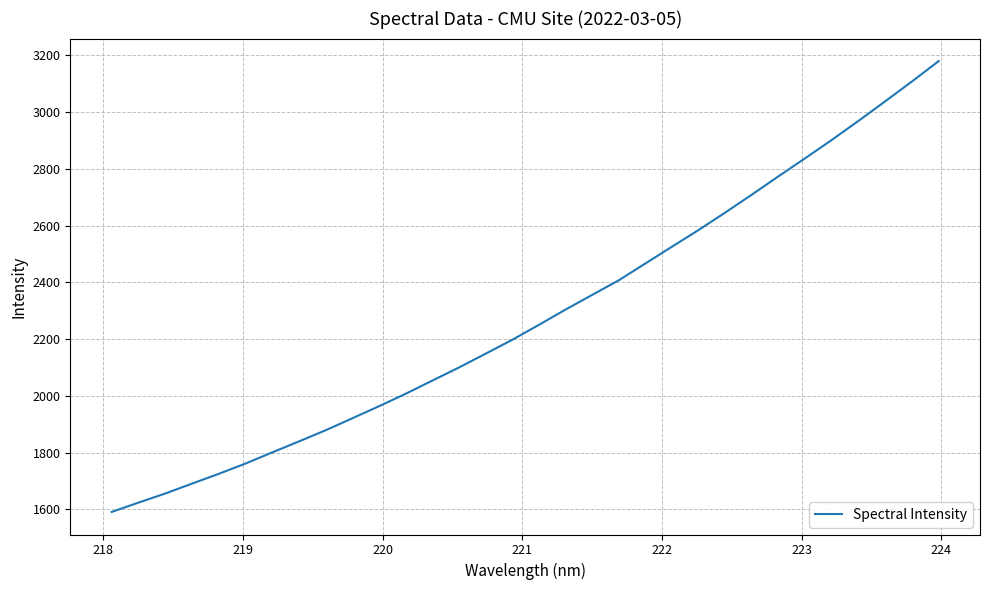

Does the chart display data point markers on the line(s)?

No